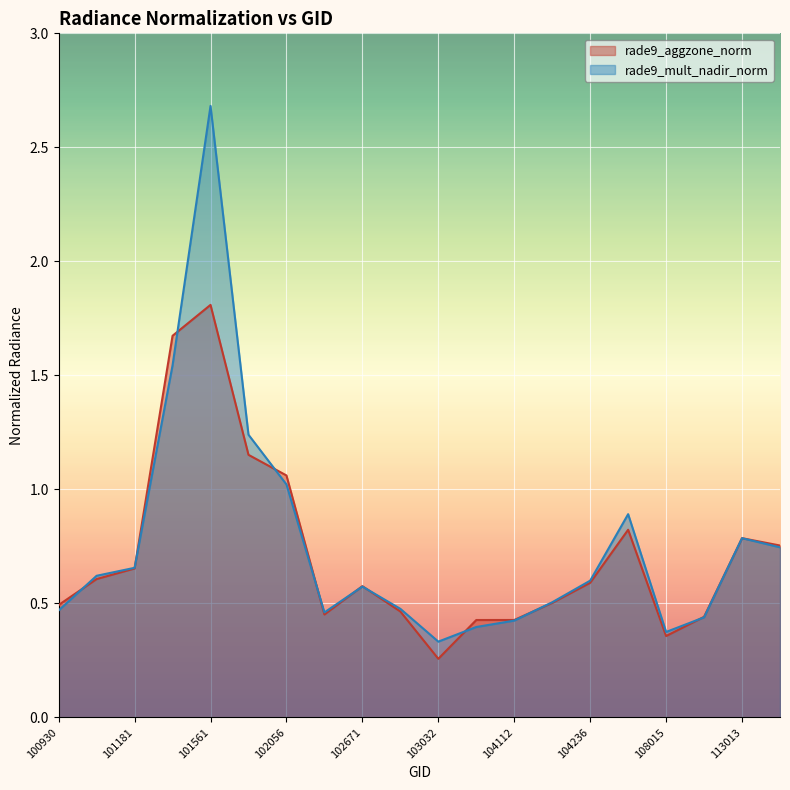

How many interior local valleys does the rade9_mult_nadir_norm series have?

3